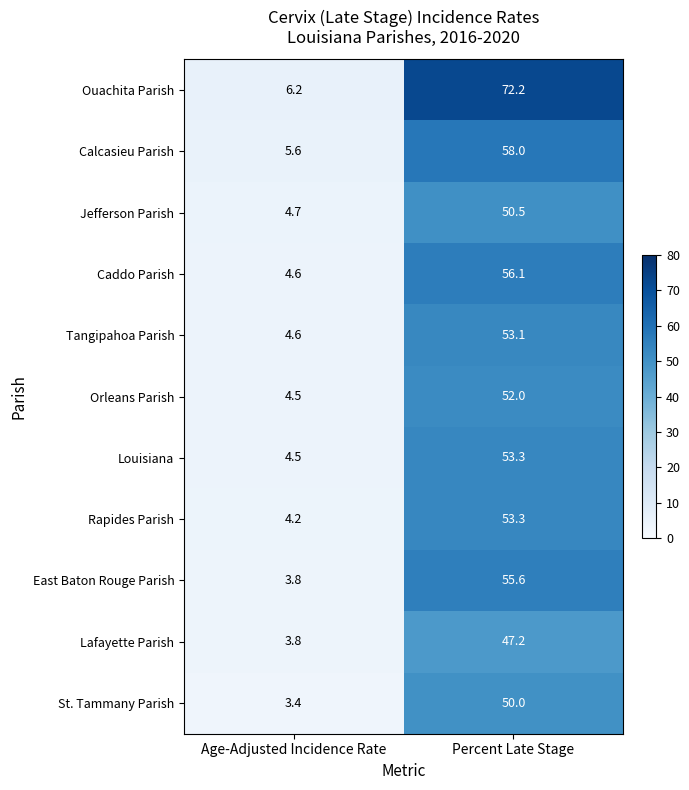

What is the maximum value for St. Tammany Parish?

50.0